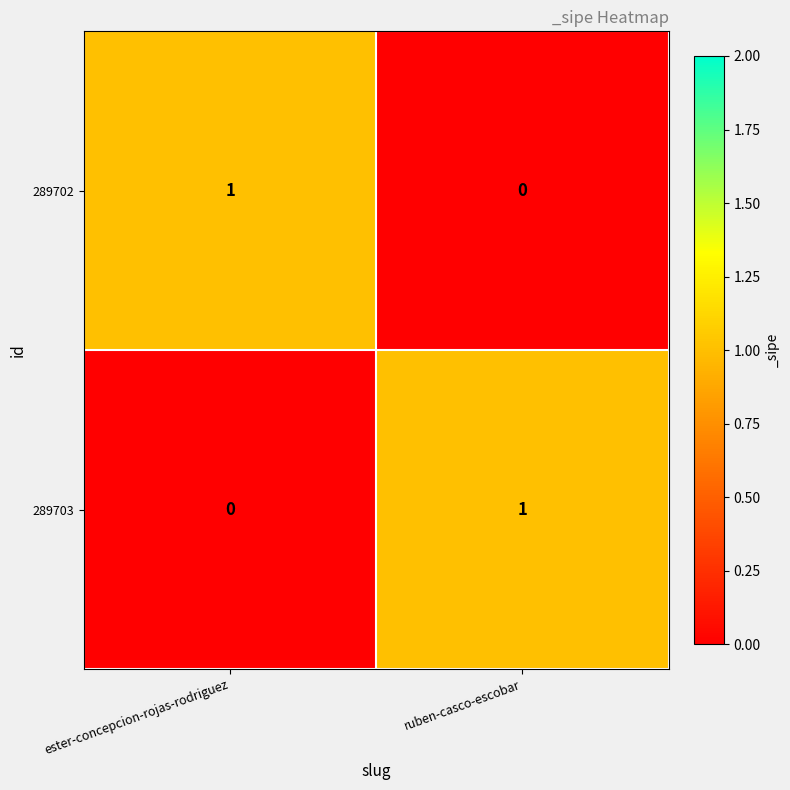

Which category has the lowest value in the 289703 series?

ester-concepcion-rojas-rodriguez